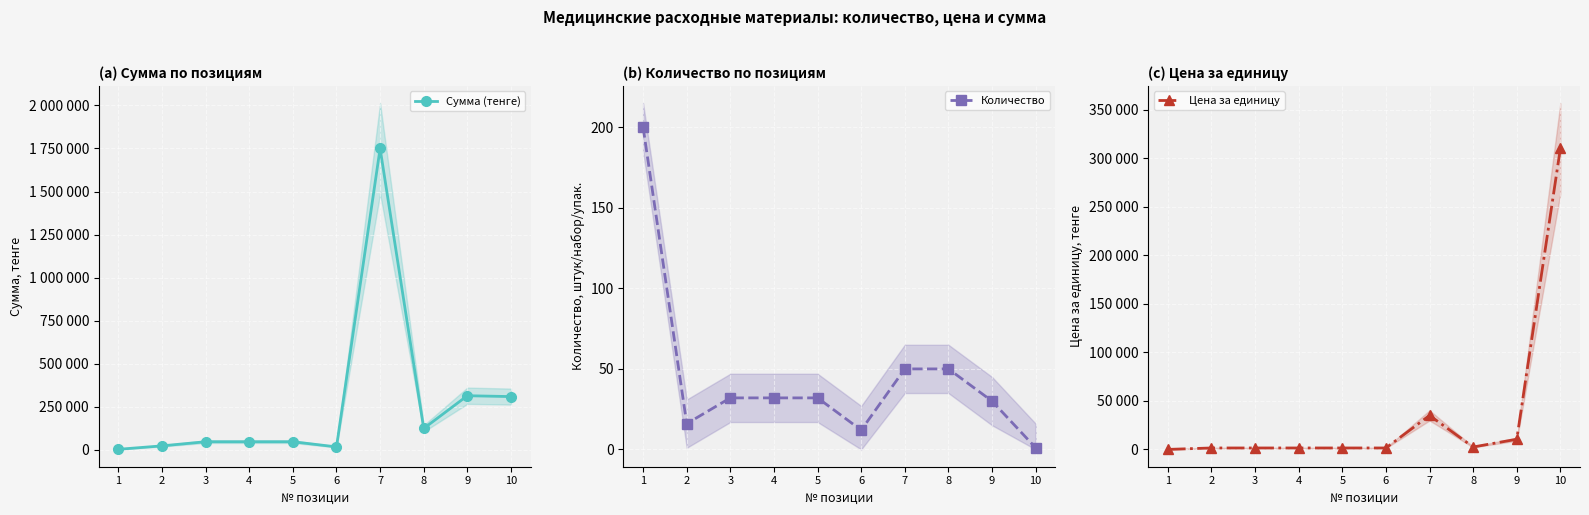

Is this an area chart (filled region under the line)?

No